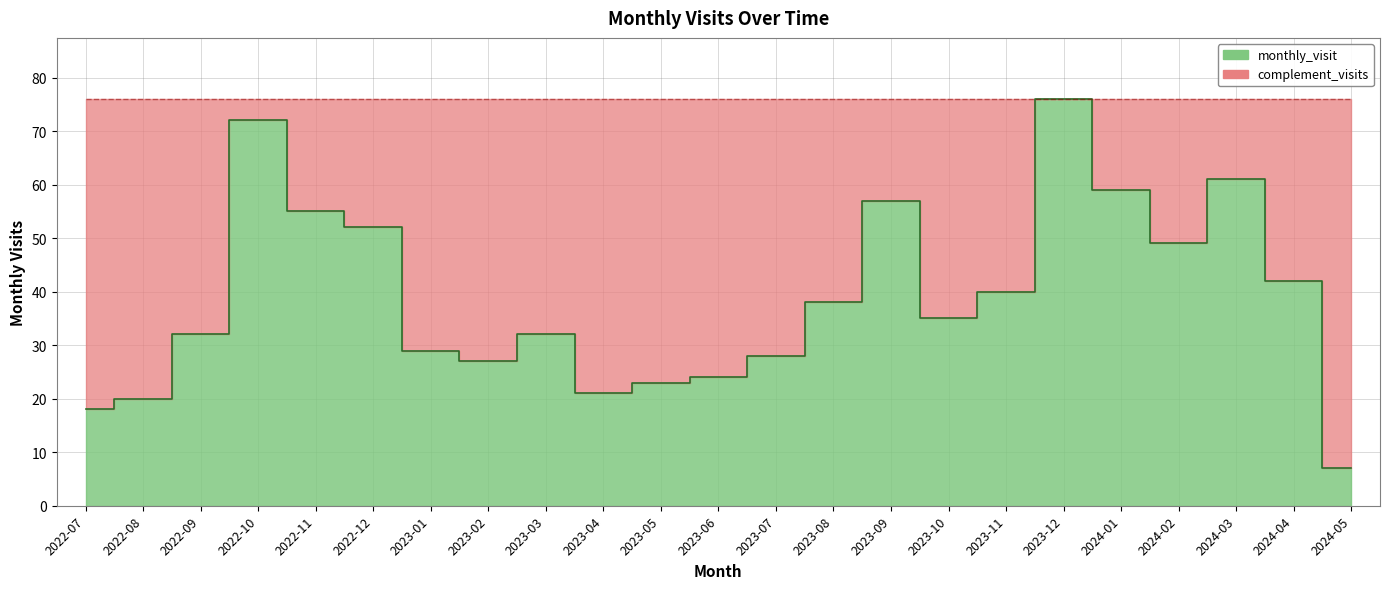

Is it true that the value at 2023-08 is 38?

True